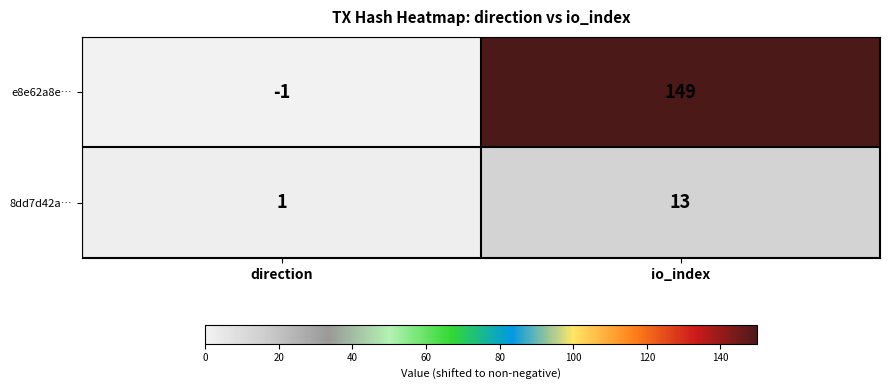

Which series has the widest spread of values?

e8e62a8e…